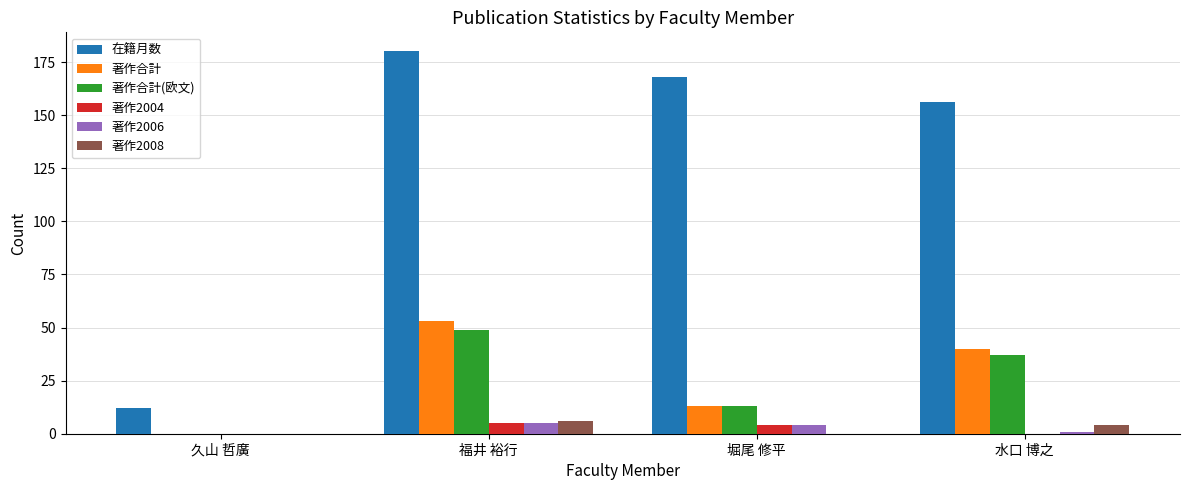

The 著作2006 series shows 4 at 堀尾 修平. True or false?

True